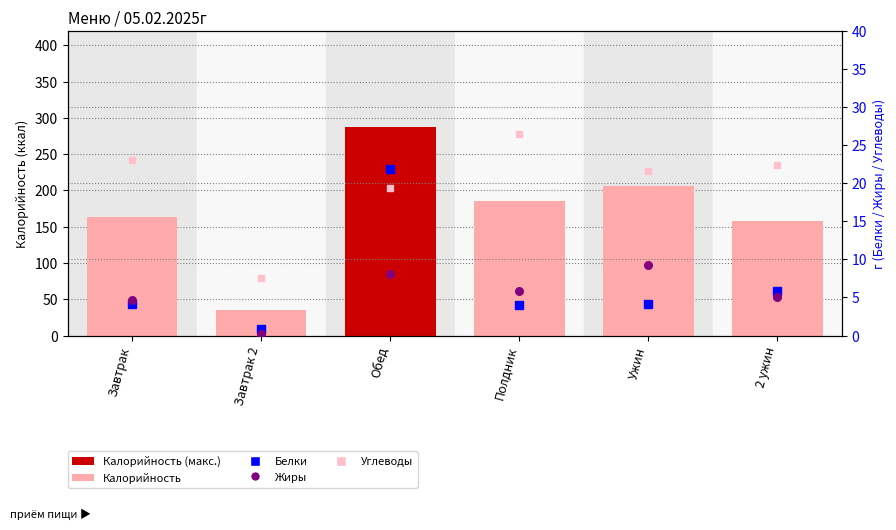

Is the value of Белки at Ужин greater than the value of Жиры at Полдник?

No